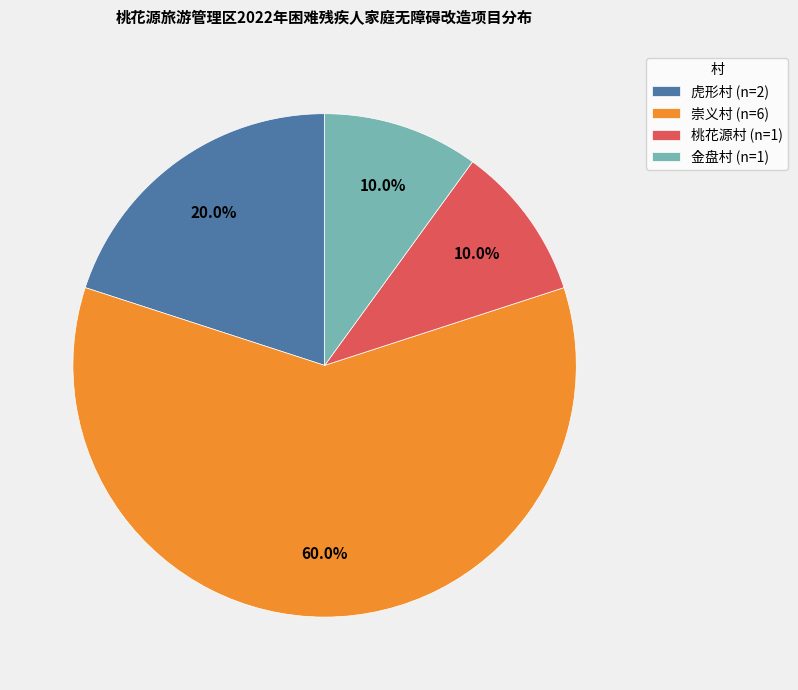

What is the largest slice in the pie chart?

崇义村